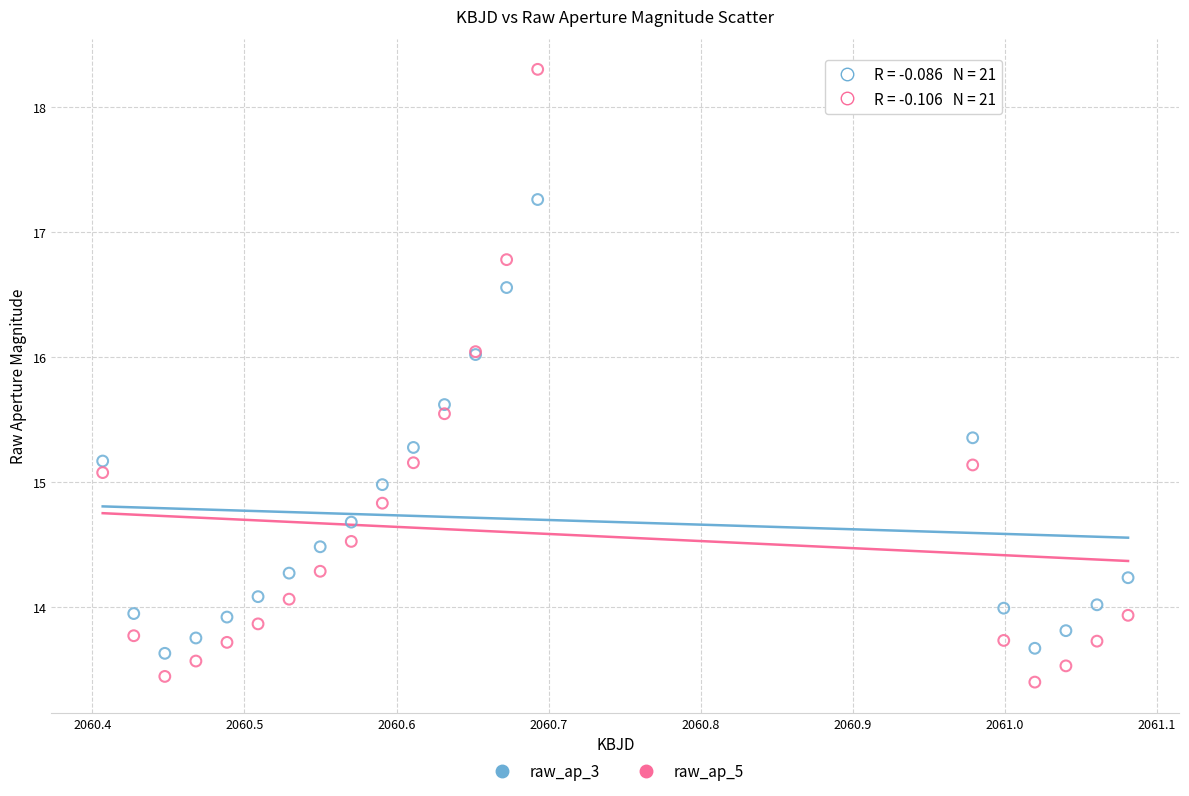

What is the X range (max minus min) for the scatter plot?

0.7